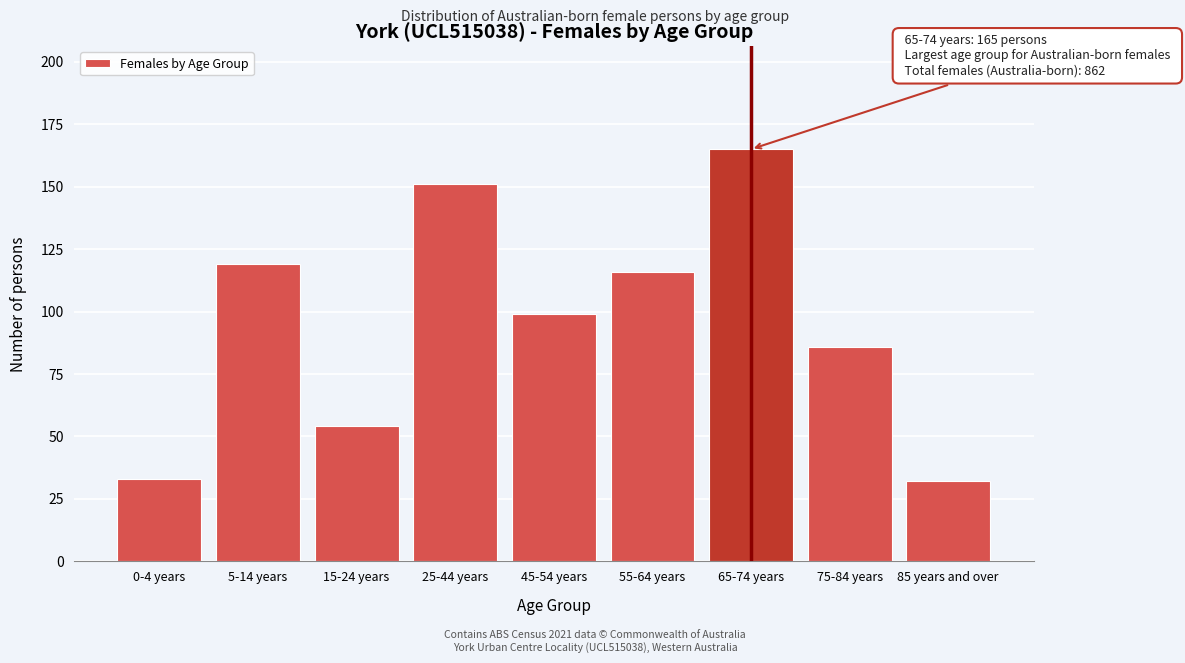

Reading left to right, transcribe all the data shown in this chart.

33	119	54	151	99	116	165	86	32